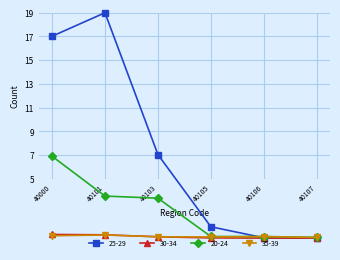

What value does the 20-24 series have at 40103?

3.4